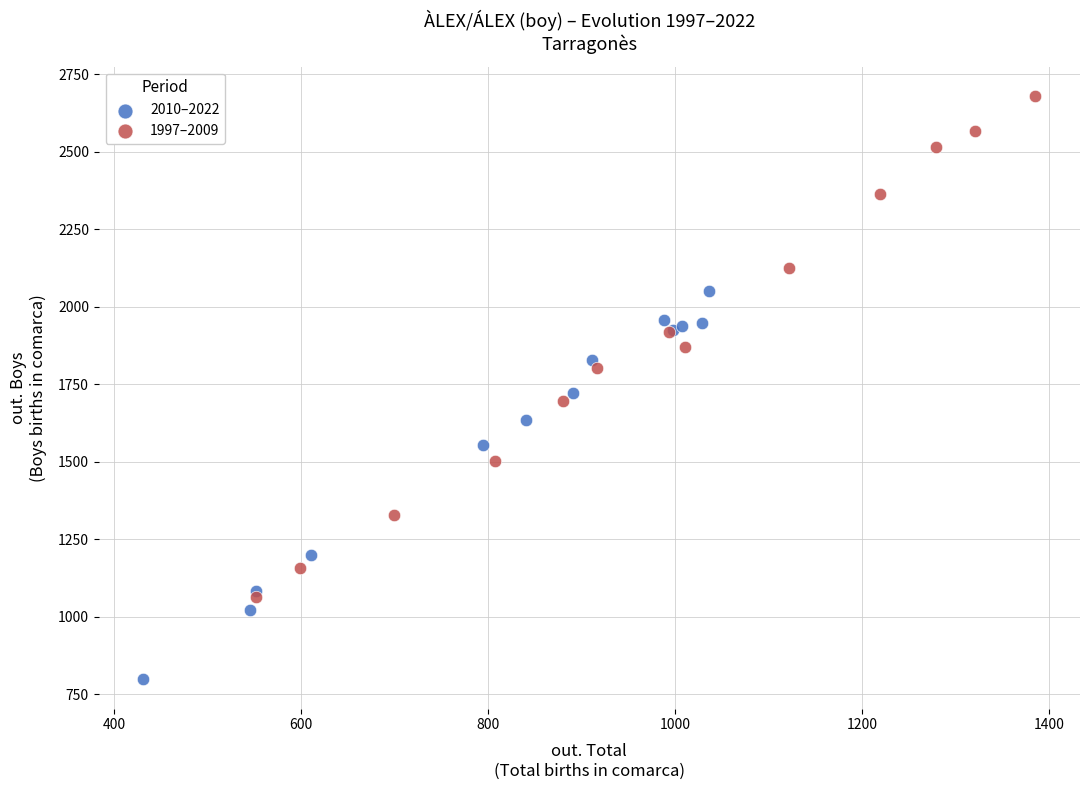

Which series contains the lowest Y value?

2010–2022